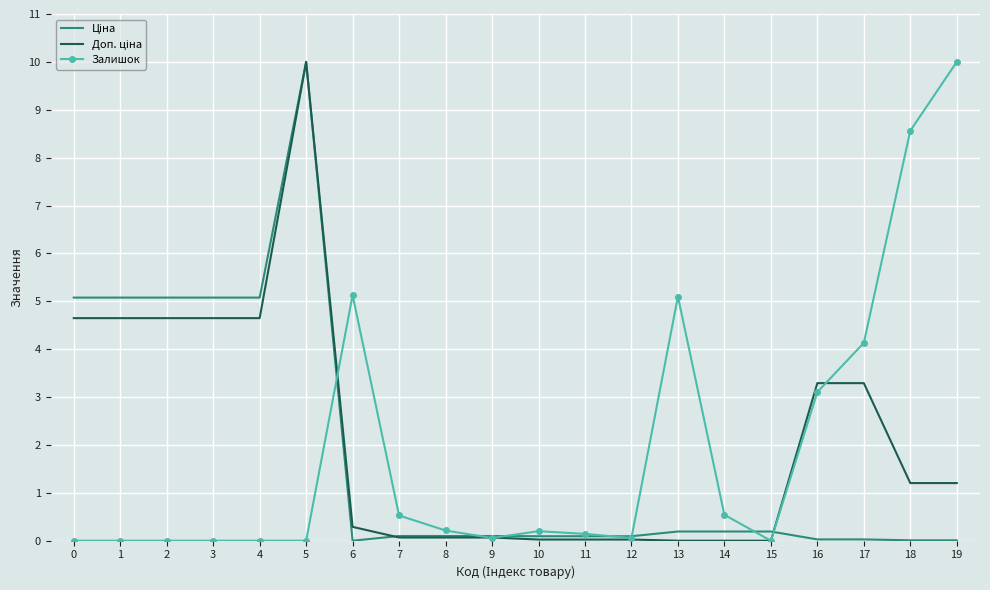

Is it true that Залишок equals 0.0 at 2?

True